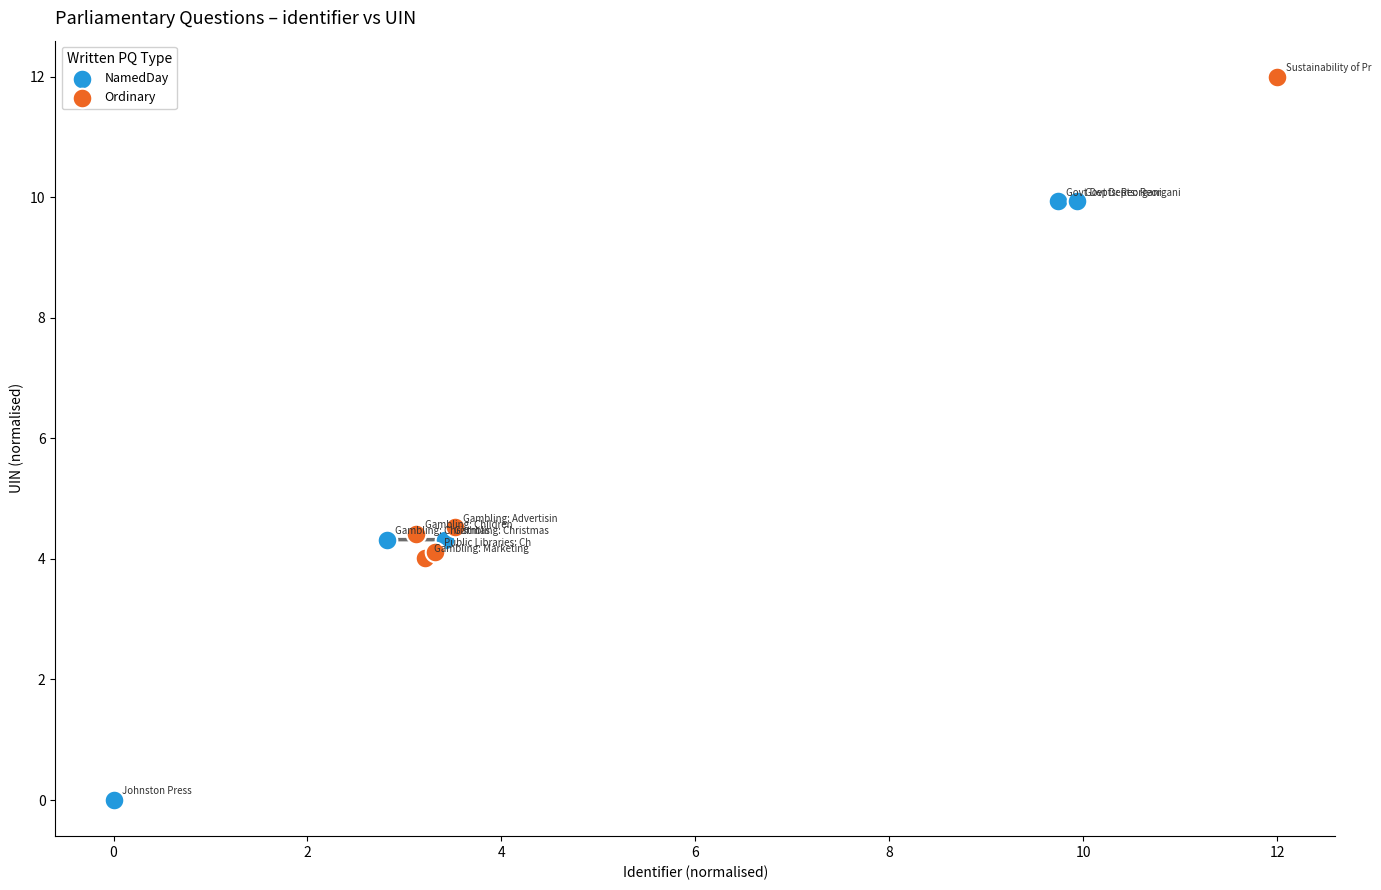

Which series has the widest spread of Y values?

NamedDay